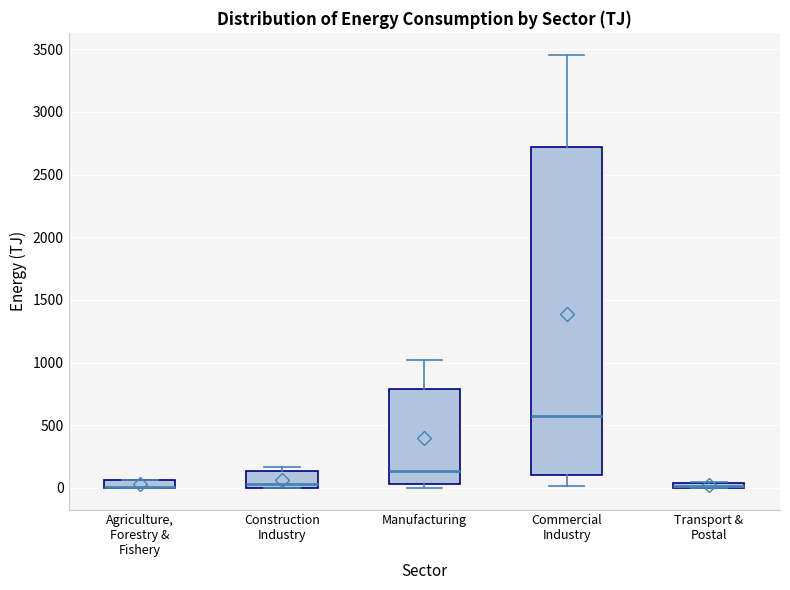

Where is the upper edge of the box for Commercial Industry on the y-axis? The values are not printed on the chart, so give them approximately, as read against the axis.

2700